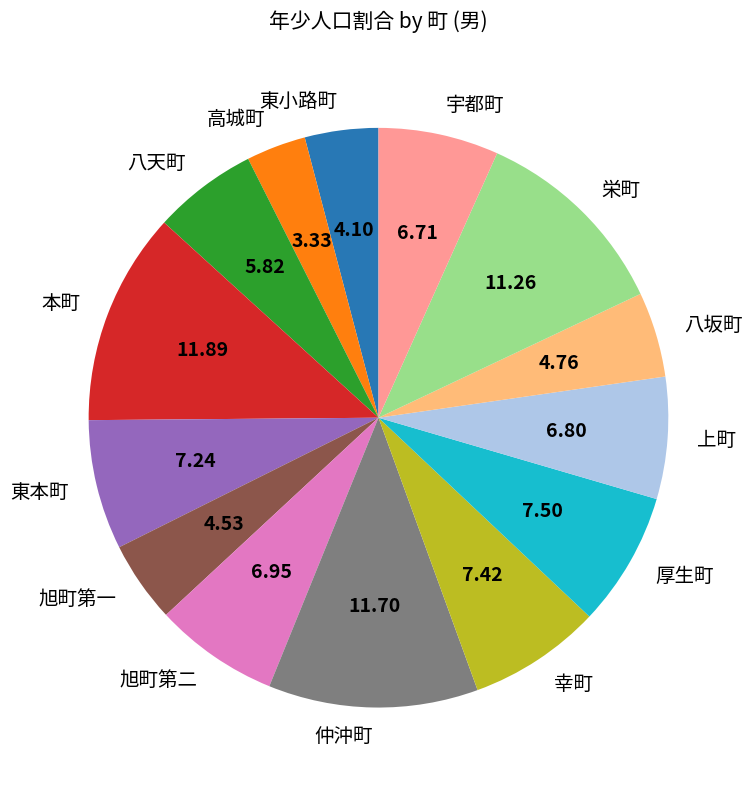

Which category has the smallest portion of the pie?

高城町